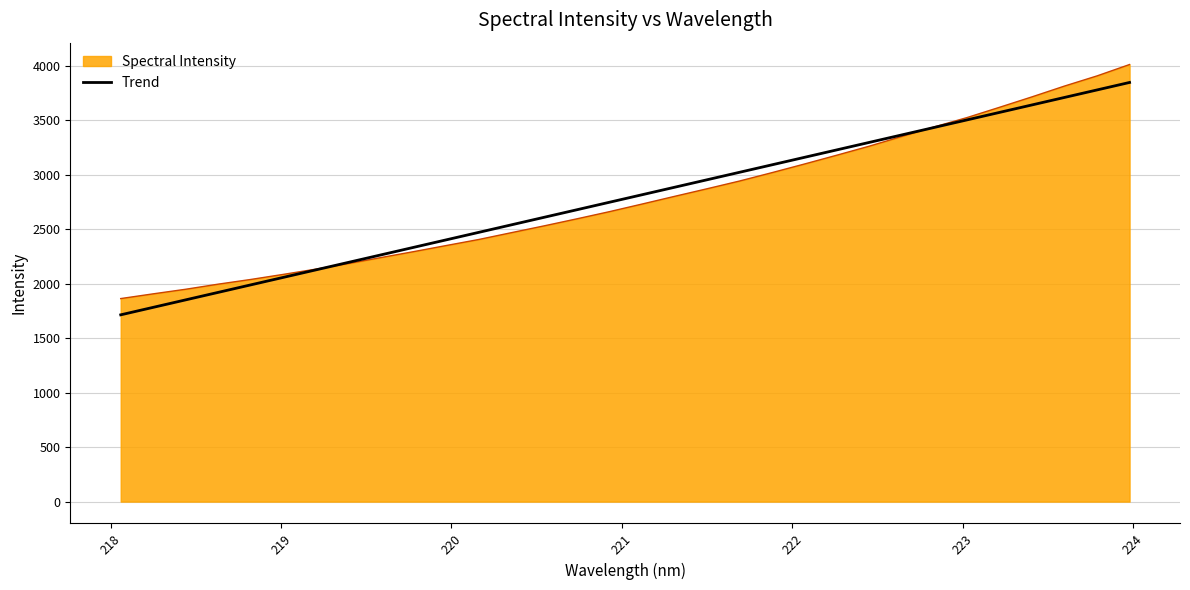

What is the smallest value displayed?

1715.0